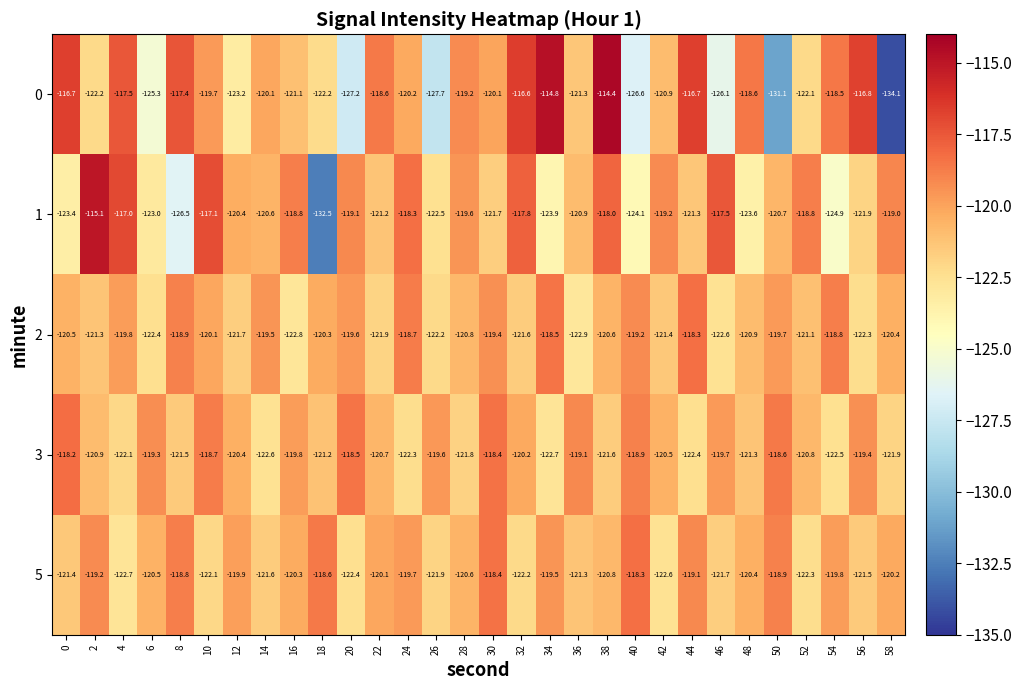

Which category has the lowest value across all series?

58